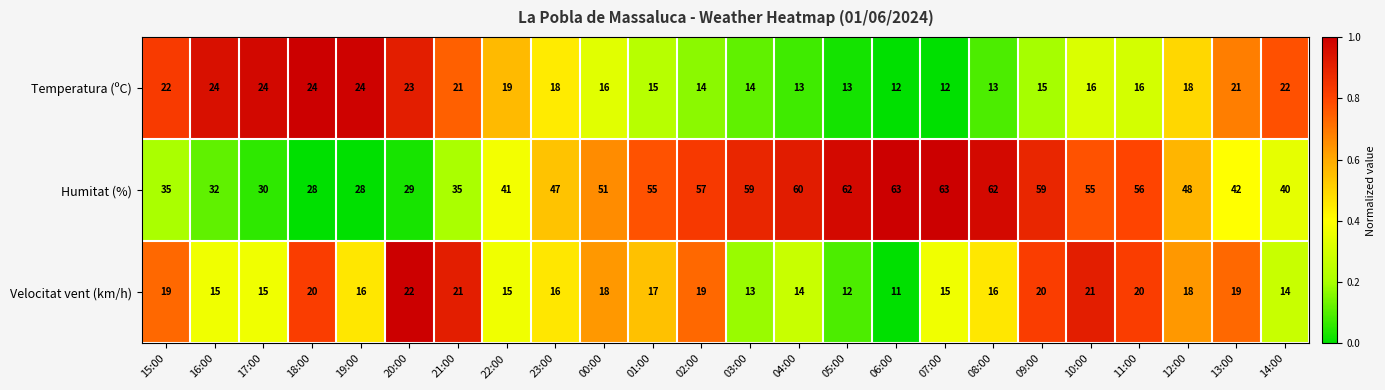

Is it true that Humitat (%) equals 24 at 14:00?

False